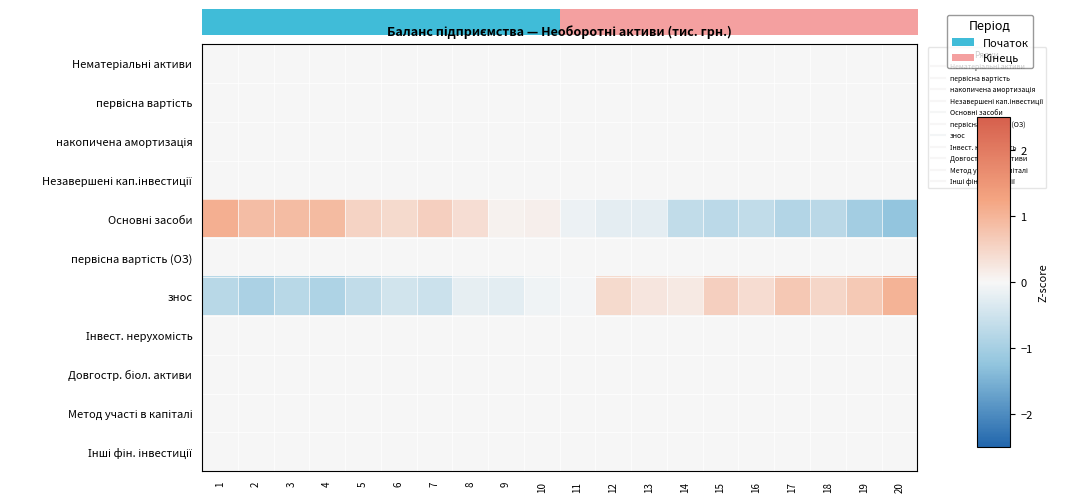

Rank the series by their maximum value, from lowest to highest.

Нематеріальні активи, первісна вартість, накопичена амортизація, Незавершені кап.інвестиції, первісна вартість (ОЗ), Інвест. нерухомість, Довгостр. біол. активи, Метод участі в капіталі, Інші фін. інвестиції, знос, Основні засоби